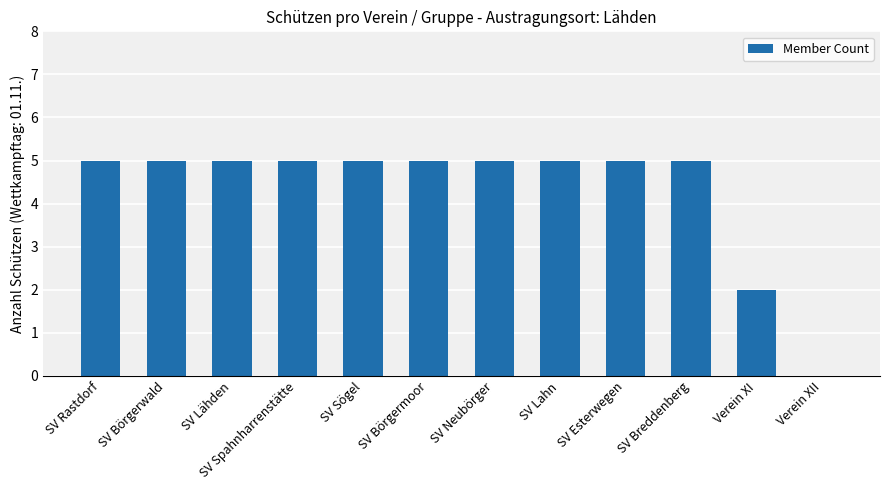

Reading right to left, what are all the values shown in this chart?

0	2	5	5	5	5	5	5	5	5	5	5